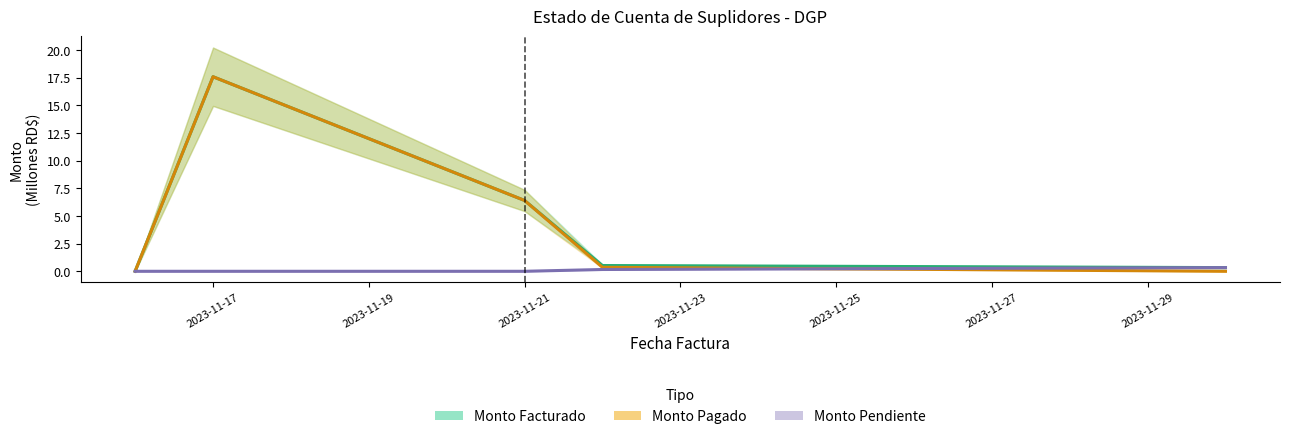

How many lines are shown in the chart?

3